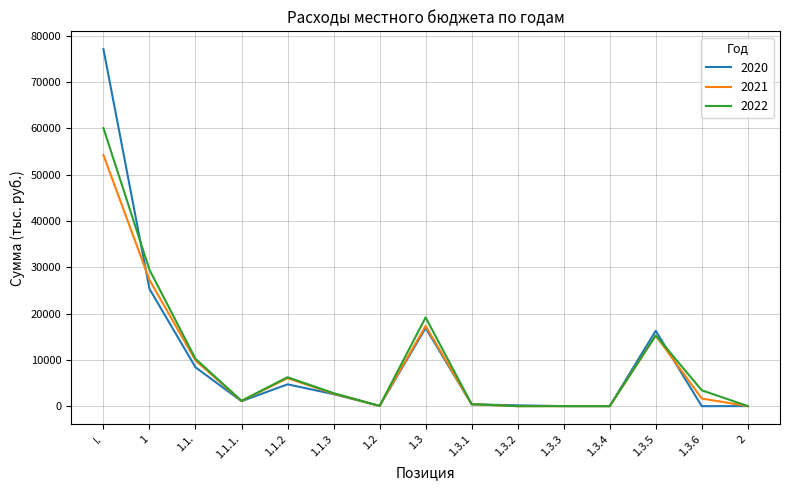

Read the 2022 value at I..

60061.4